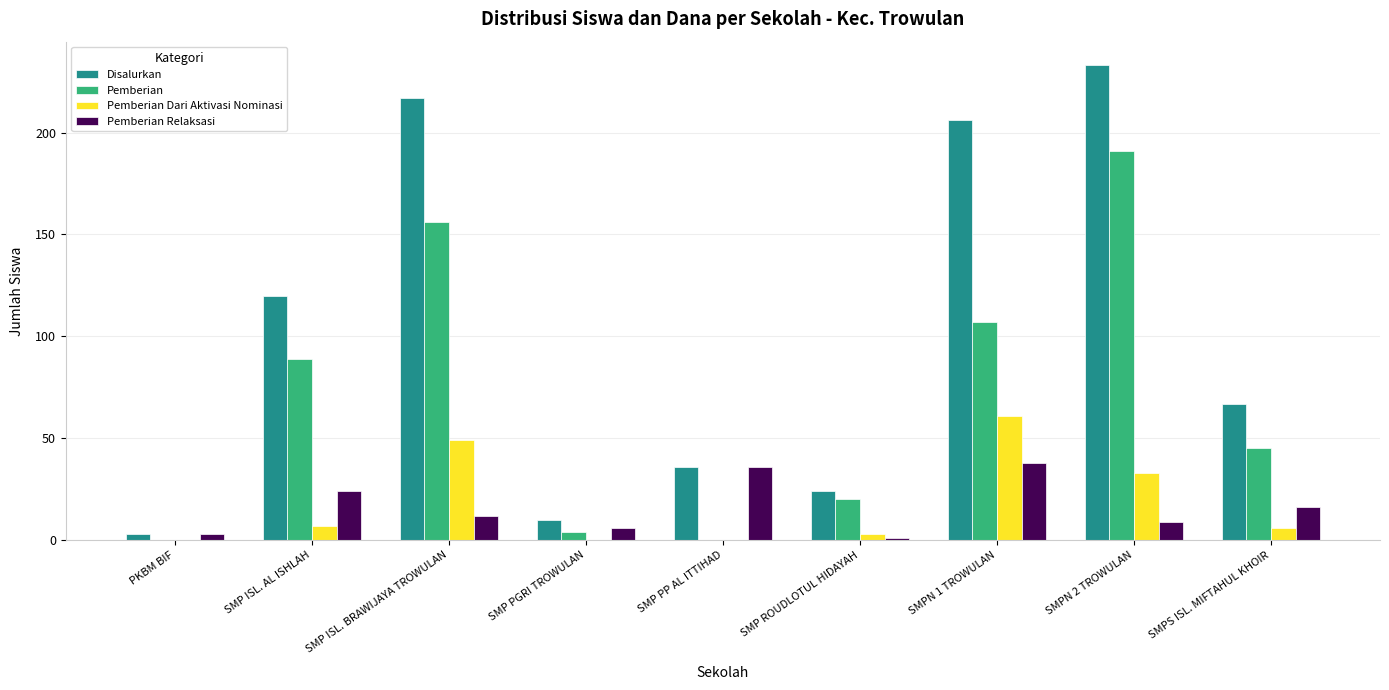

Which series has the widest spread of values?

Disalurkan